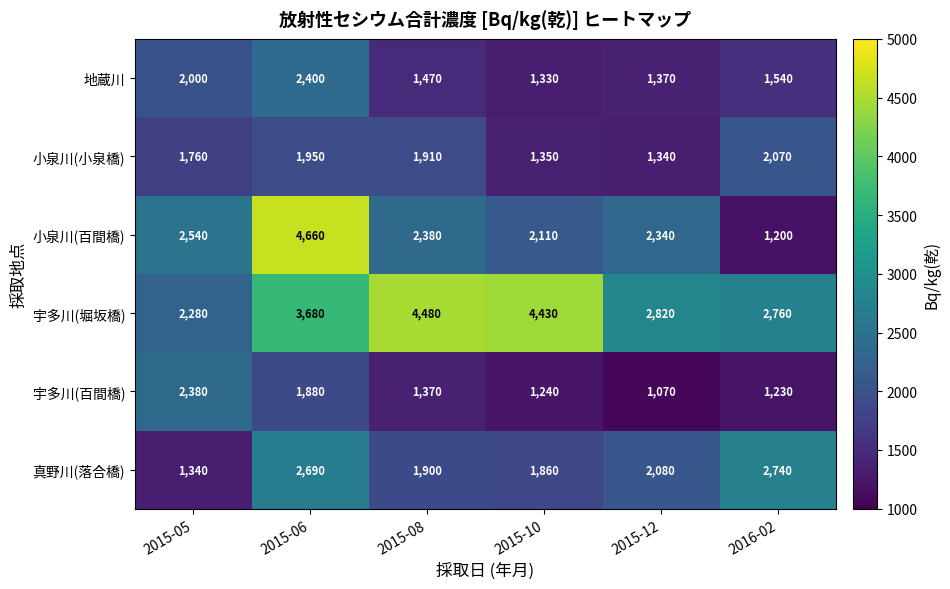

Is it true that 地蔵川 equals 1924 at 2015-12?

False